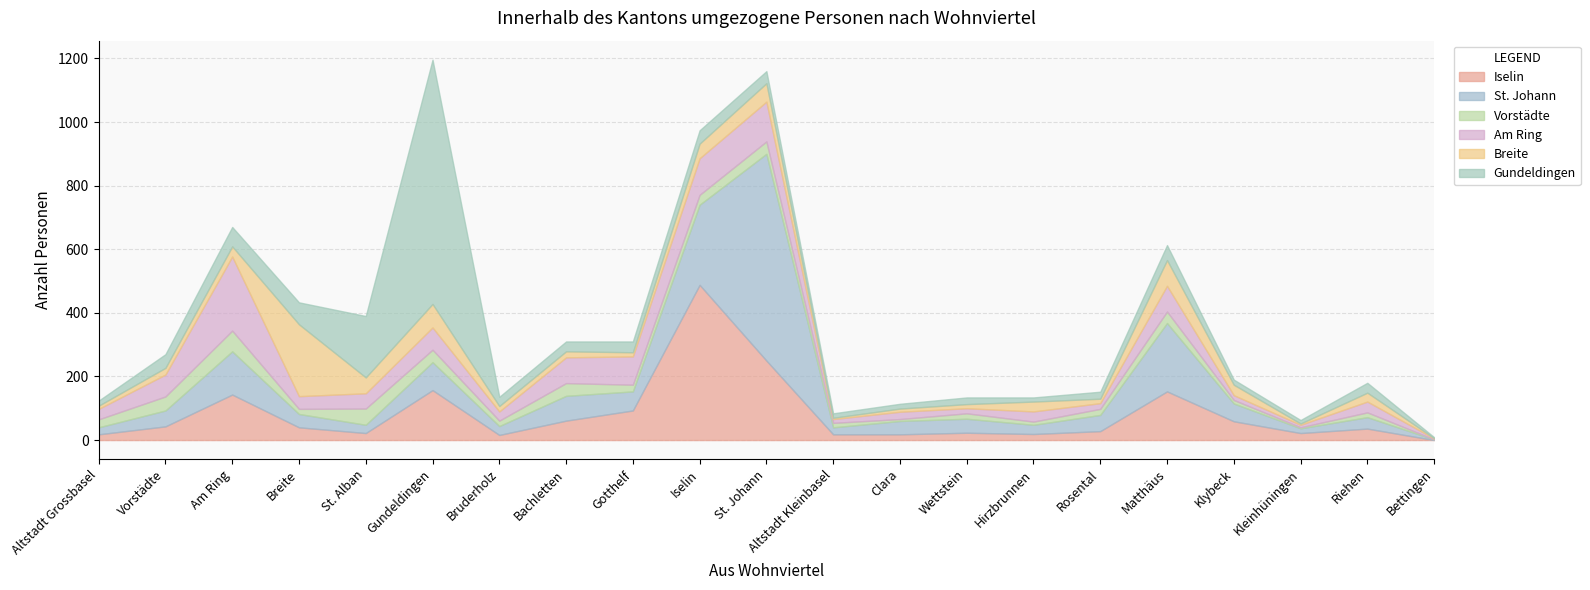

Where is Iselin nearest to the value 244?

St. Johann